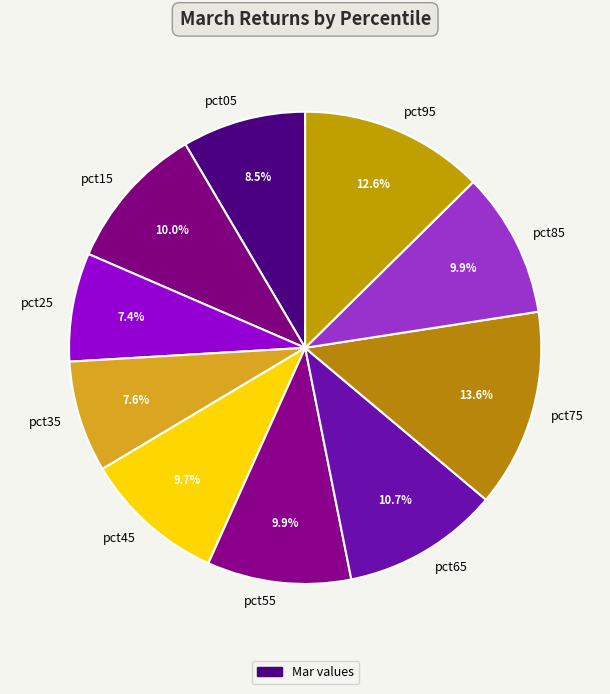

To the nearest percent, what portion does pct95 represent?

13%